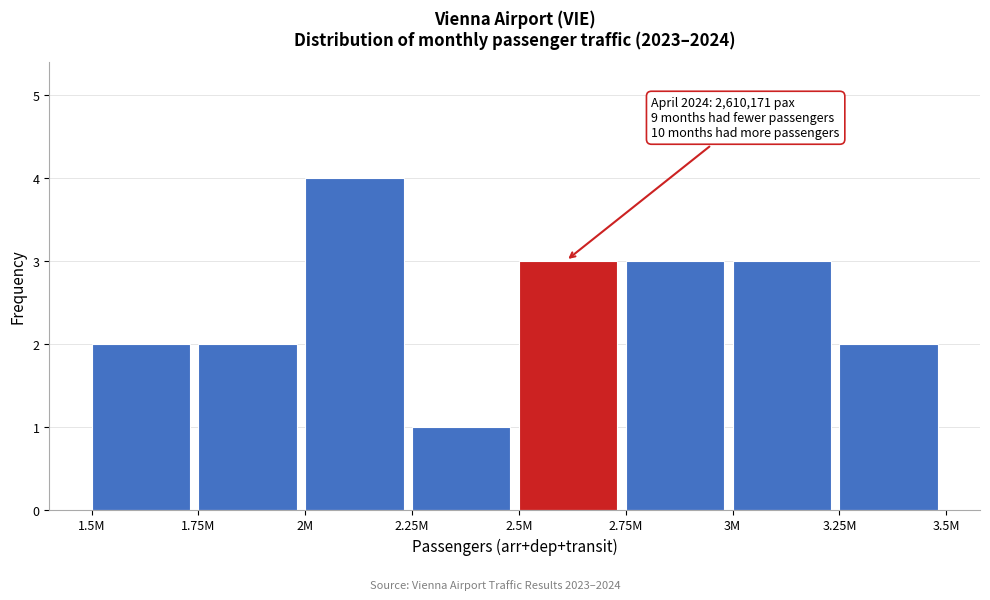

Reading left to right, transcribe all the data shown in this chart.

1.5M=2	1.75M=2	2M=4	2.25M=1	2.5M=3	2.75M=3	3M=3	3.25M=2